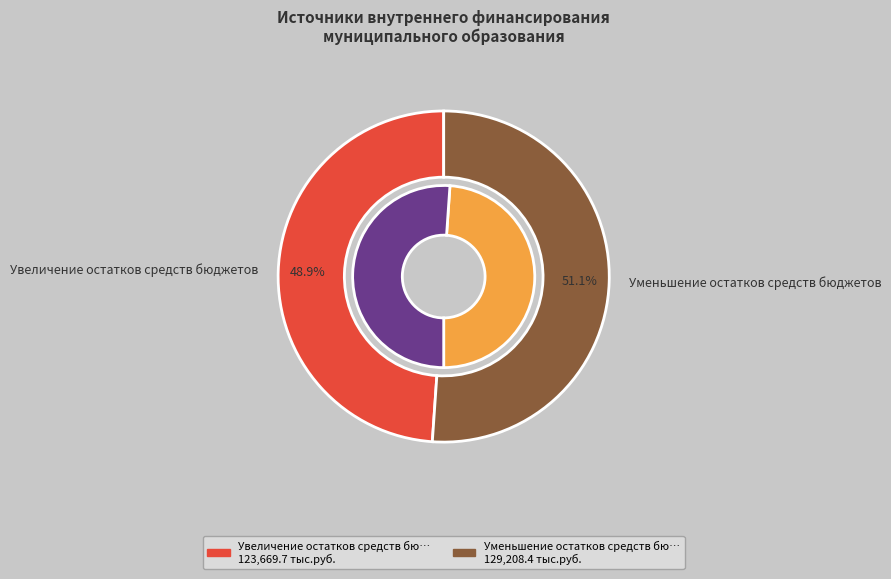

Rank the categories by value from lowest to highest.

Увеличение остатков средств бюджетов, Уменьшение остатков средств бюджетов